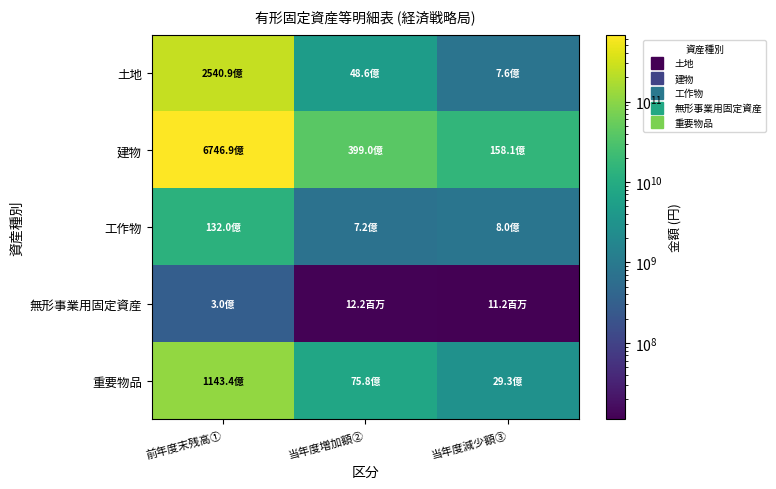

Reading right to left, list all the values displayed in this chart.

土地: 当年度減少額③=763745017	当年度増加額②=4861956748	前年度末残高①=254090769931
建物: 当年度減少額③=15810826795	当年度増加額②=39903503073	前年度末残高①=674694974601
工作物: 当年度減少額③=798770773	当年度増加額②=724980458	前年度末残高①=13200890582
無形事業用固定資産: 当年度減少額③=11215297	当年度増加額②=12206025	前年度末残高①=299515938
重要物品: 当年度減少額③=2929328904	当年度増加額②=7584768788	前年度末残高①=114343053660